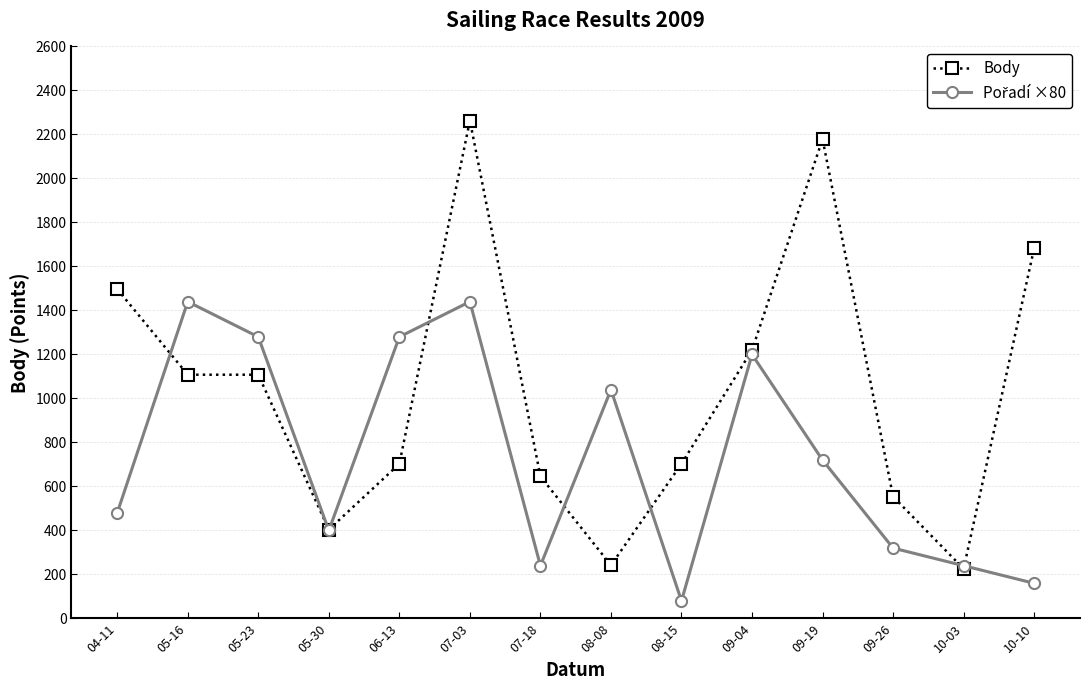

True or false: Body has more than 1 points higher than both neighbors.

True